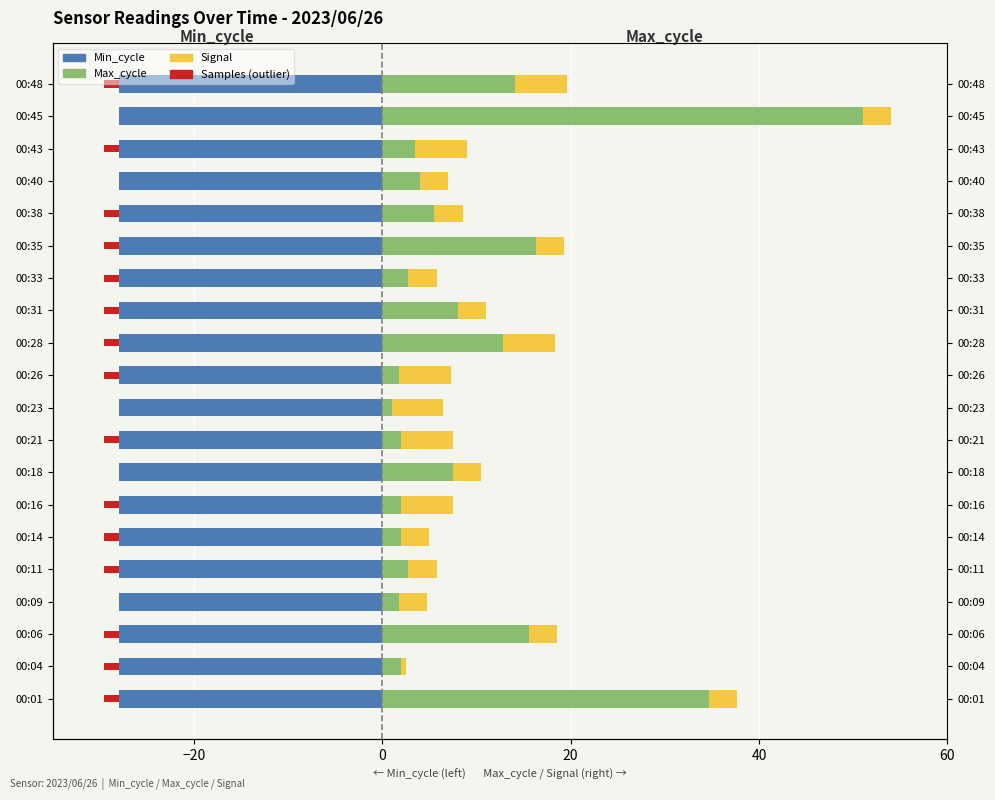

At how many categories does at least one series exceed 17?

2